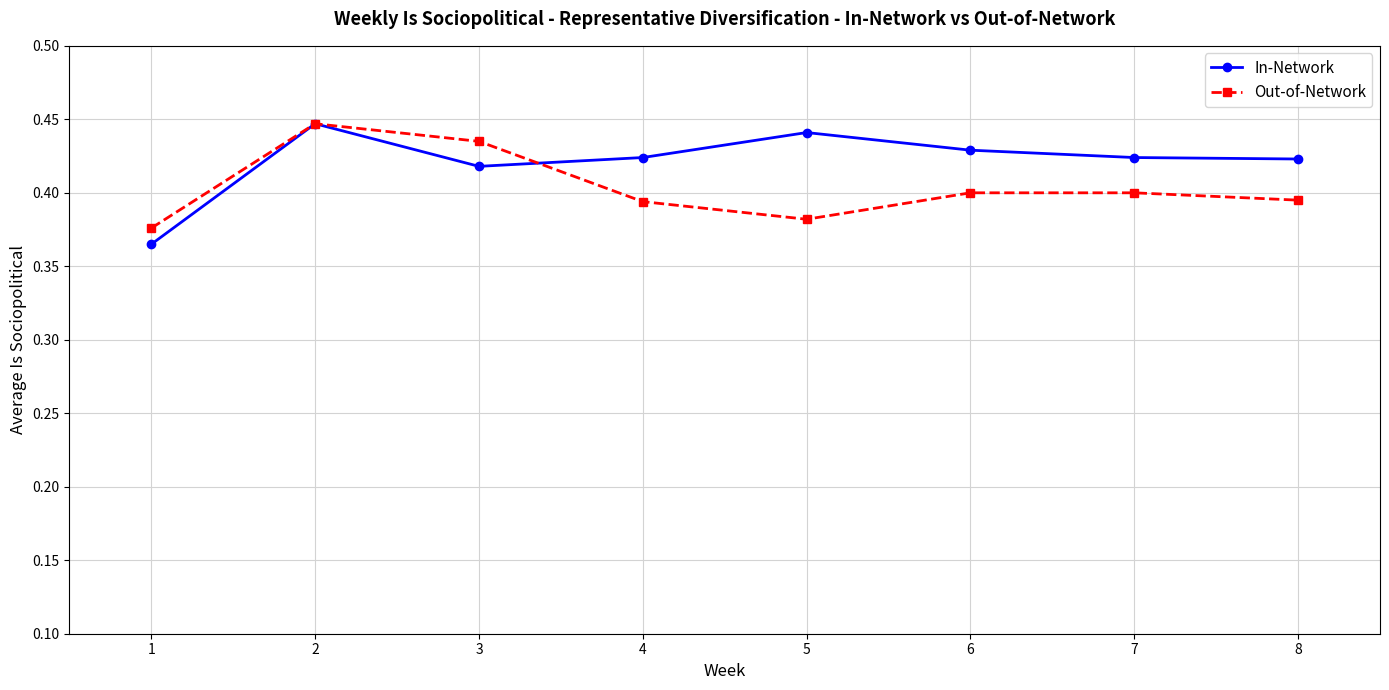

Is it true that In-Network equals 0.7 at 6?

False